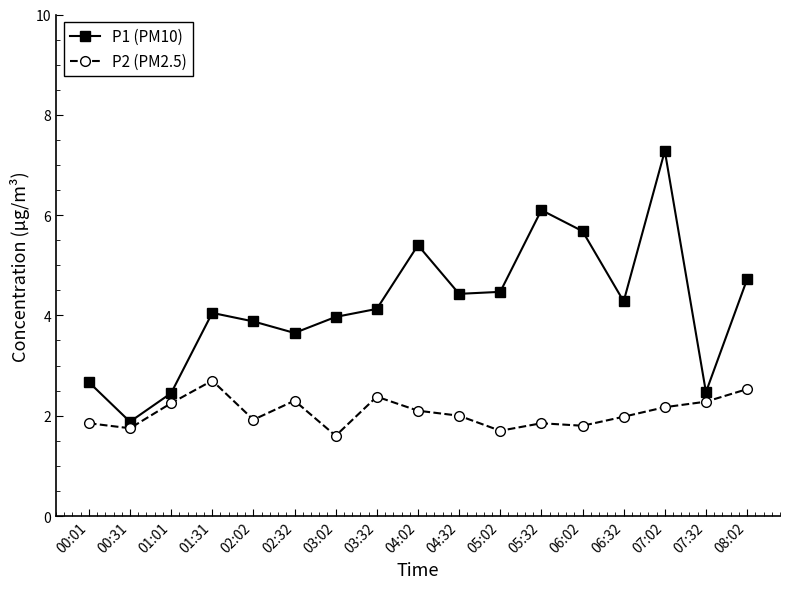

What is the sum of the P1 (PM10) values at 02:32 and 04:02?

9.1